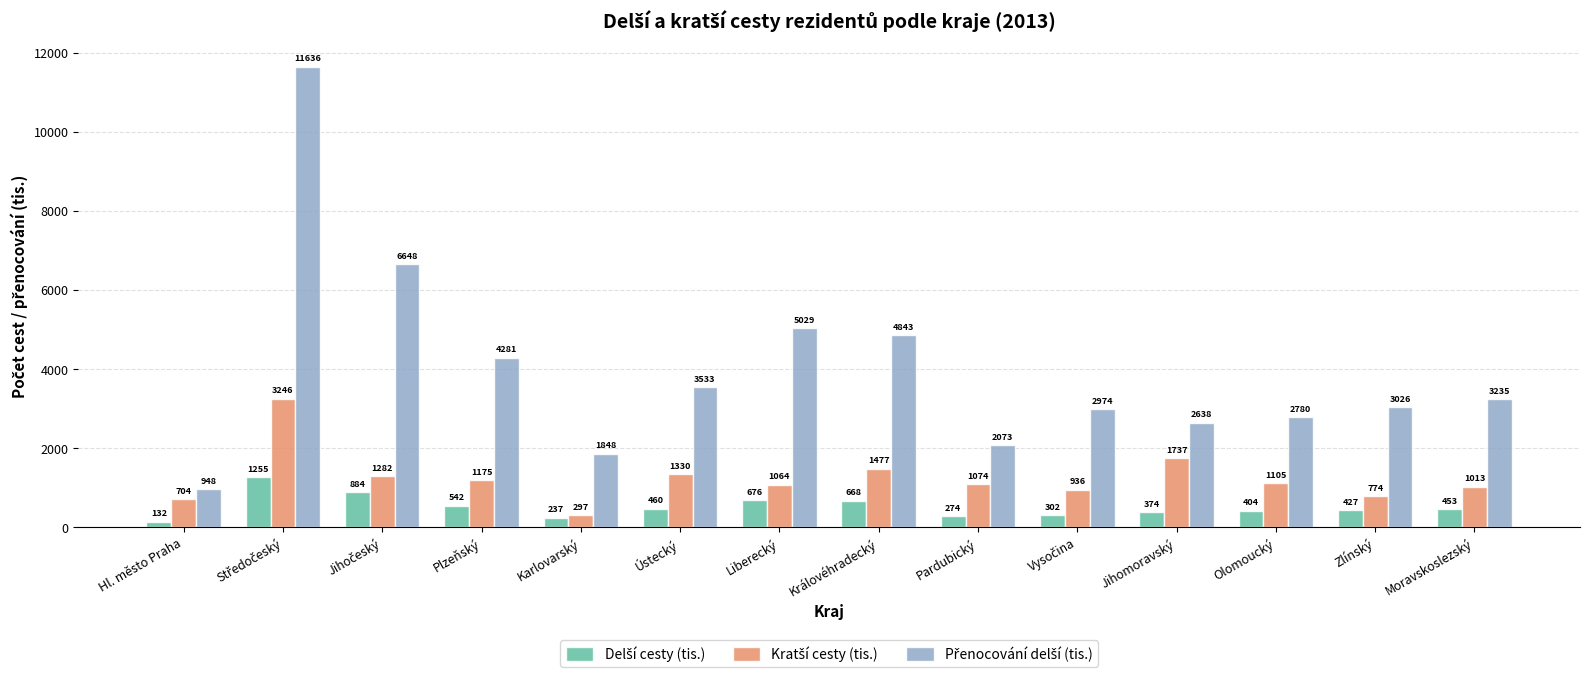

At which category does the chart reach its minimum across all series?

Hl. město Praha